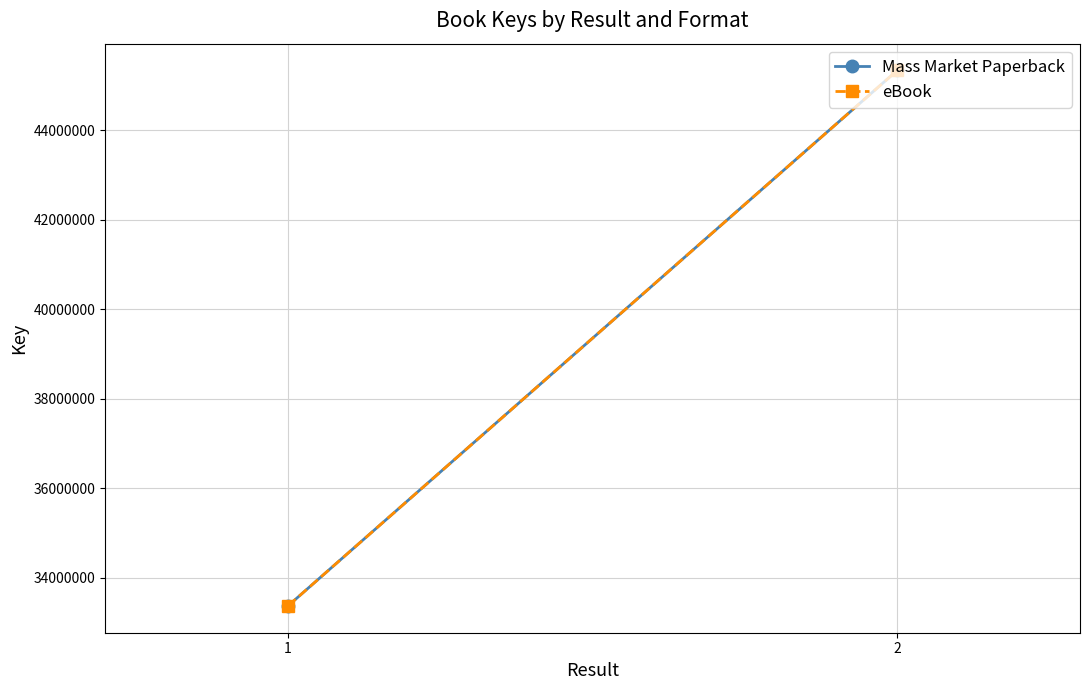

The value of eBook at 2 is 27677021. True or false?

False